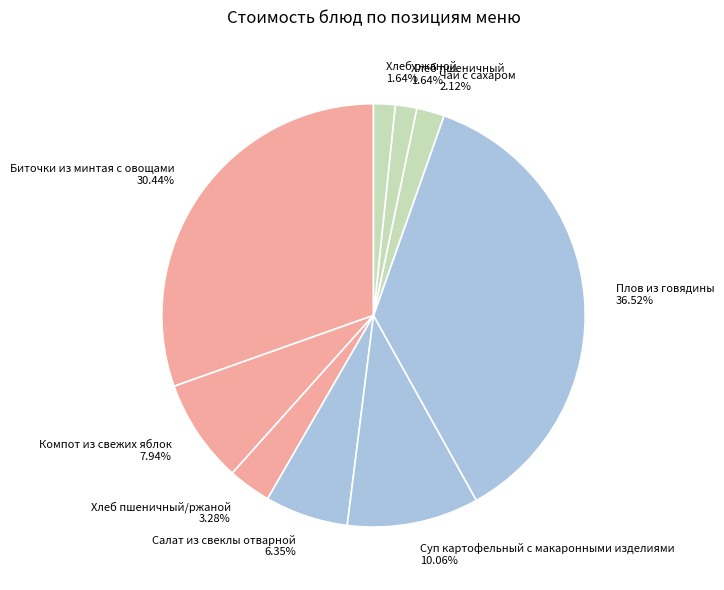

Combined, do Хлеб пшеничный/ржаной 3.28% and Биточки из минтая с овощами 30.44% account for over 50%?

No